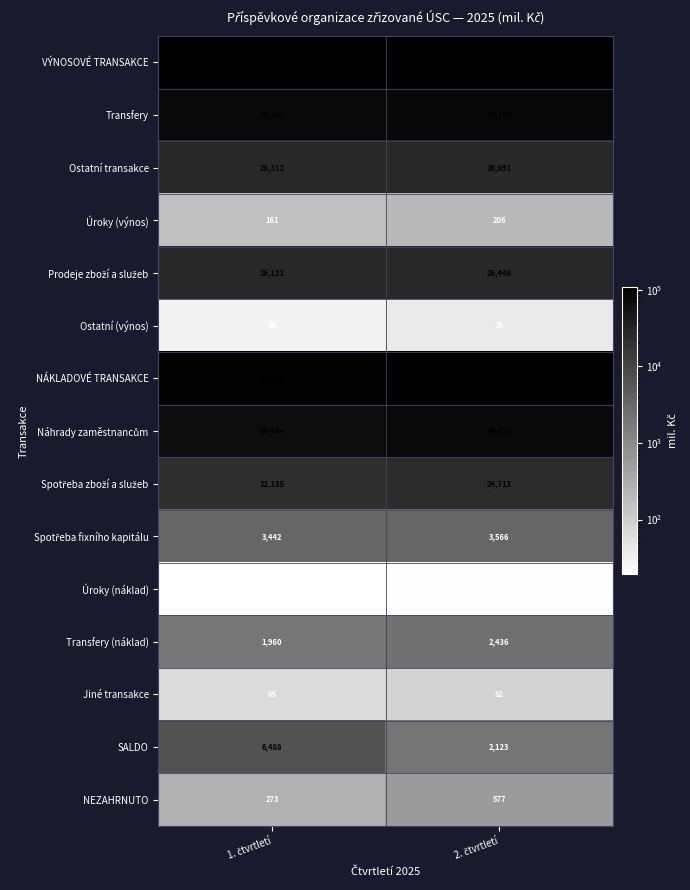

What is the average value of the SALDO series?

4306